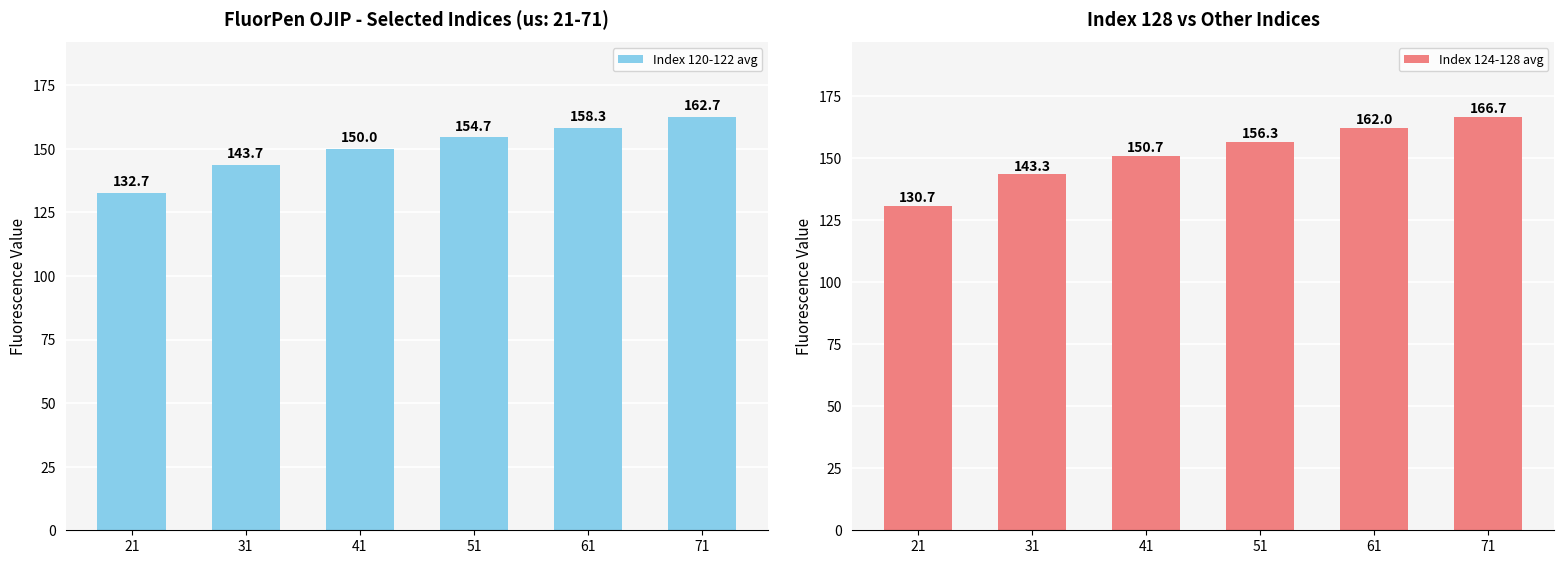

Which series has the largest total across all categories?

Index 124-128 avg